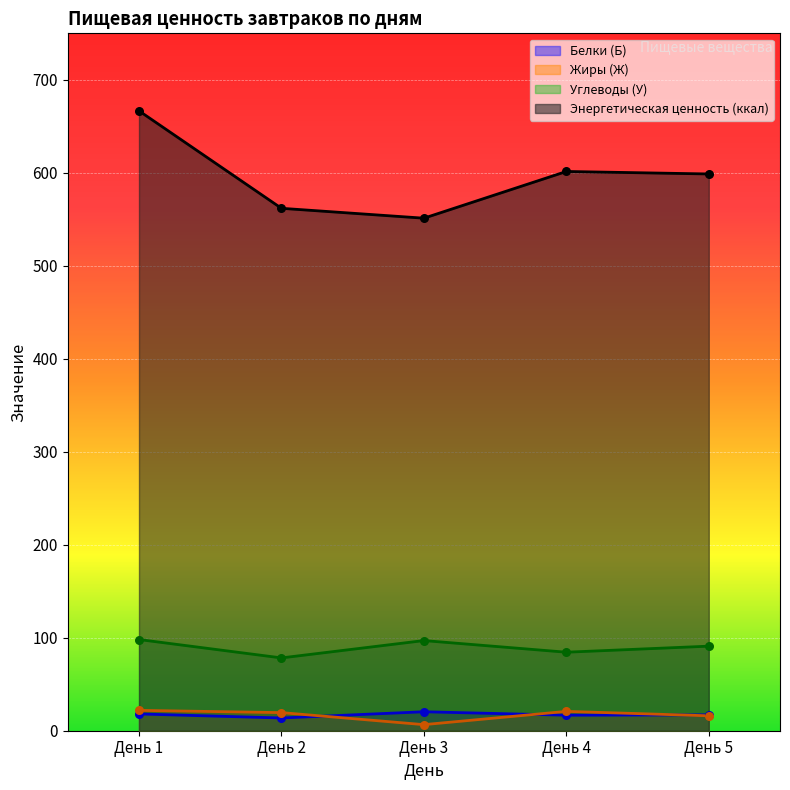

Which series contains the highest Y value?

Энергетическая ценность (ккал)